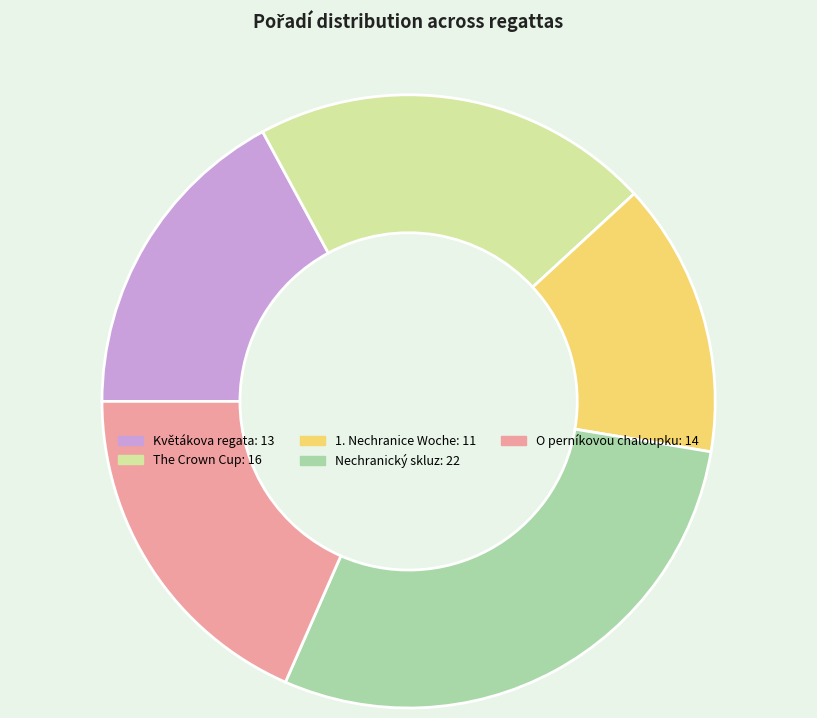

Does any single category account for the majority?

No